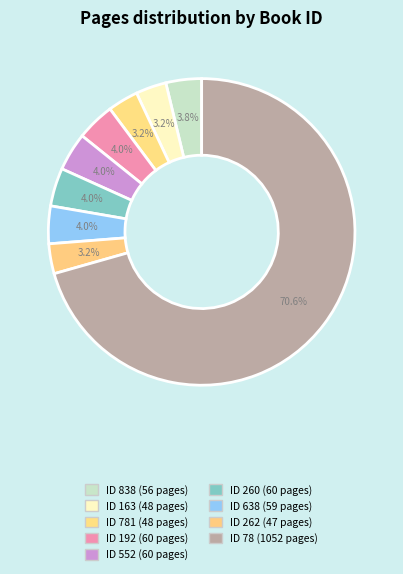

How many slices are in this pie chart?

9